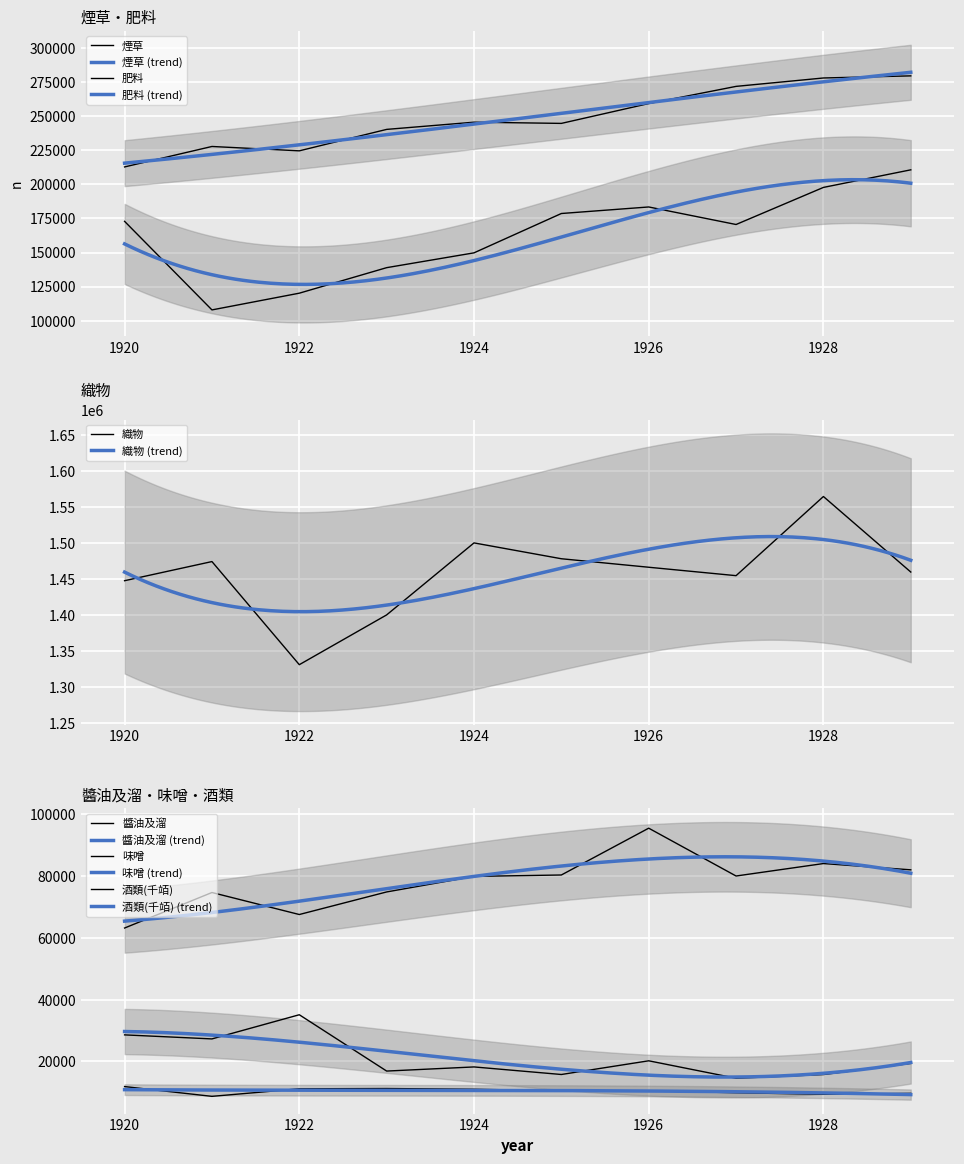

At which category does 肥料 reach its first local peak?

1926